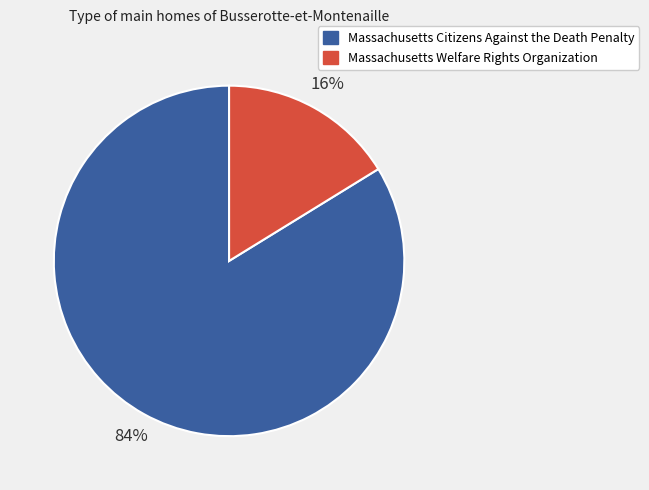

The Massachusetts Welfare Rights Organization slice represents 10% of the pie. True or false?

False